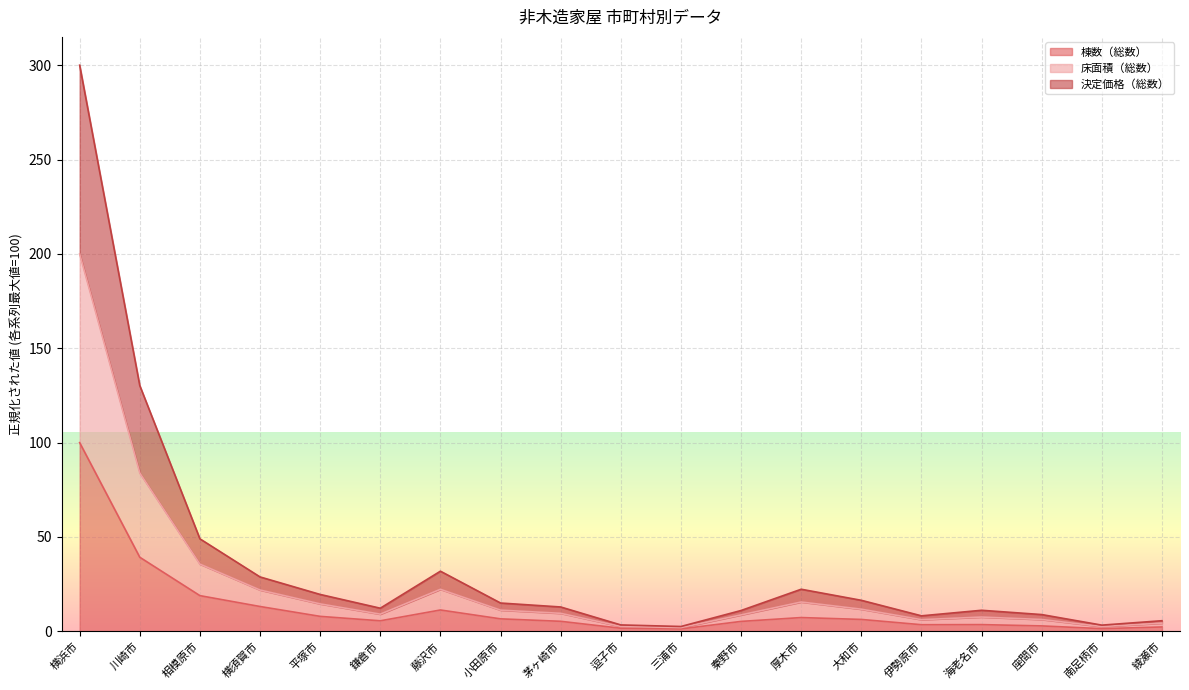

At which category is the sum across all series the highest?

横浜市